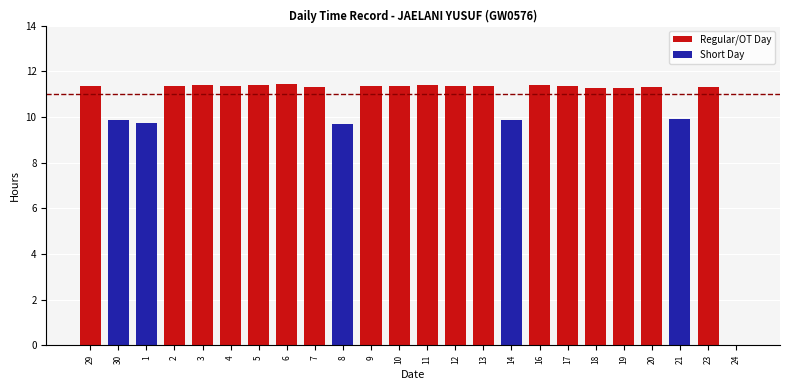

Read the value at 9.

11.4